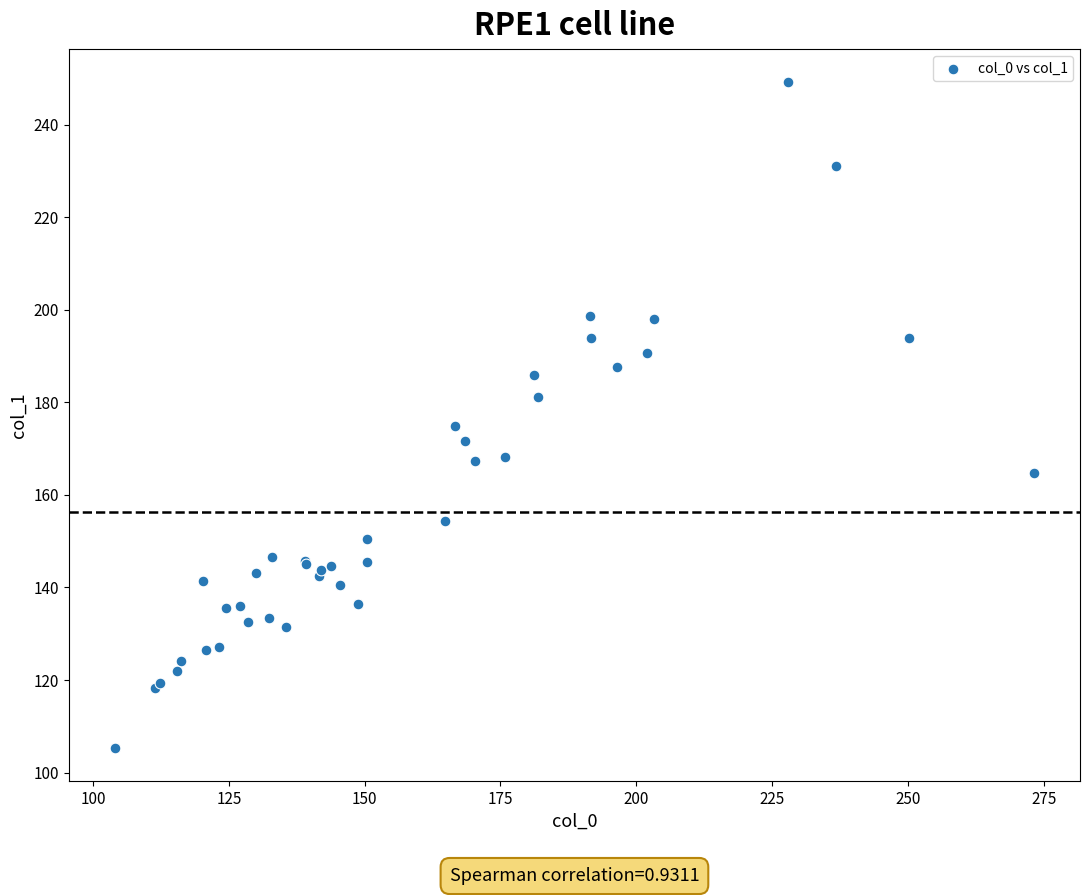

What Y value in the scatter plot is closest to 177?

174.9